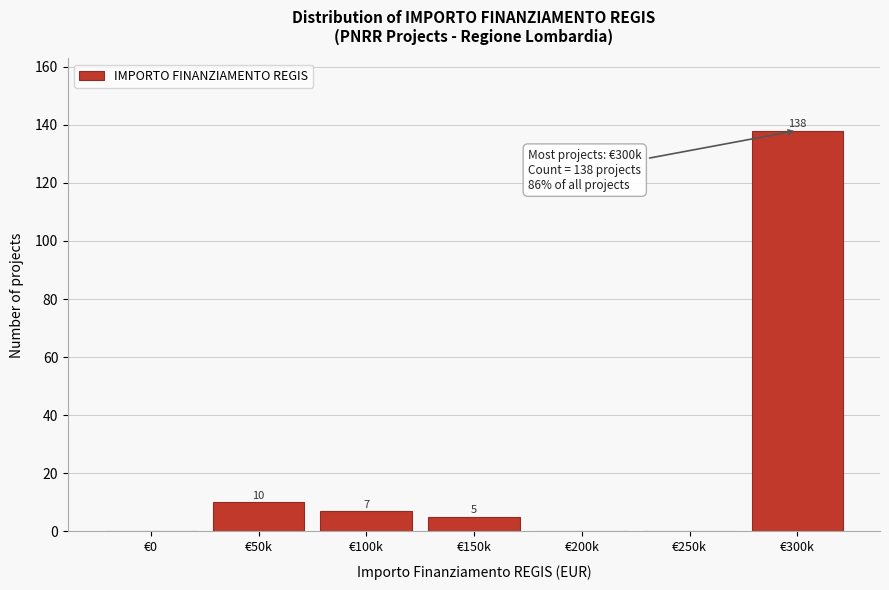

Reading left to right, list all the values displayed in this chart.

€0=0	€50k=10	€100k=7	€150k=5	€200k=0	€250k=0	€300k=138